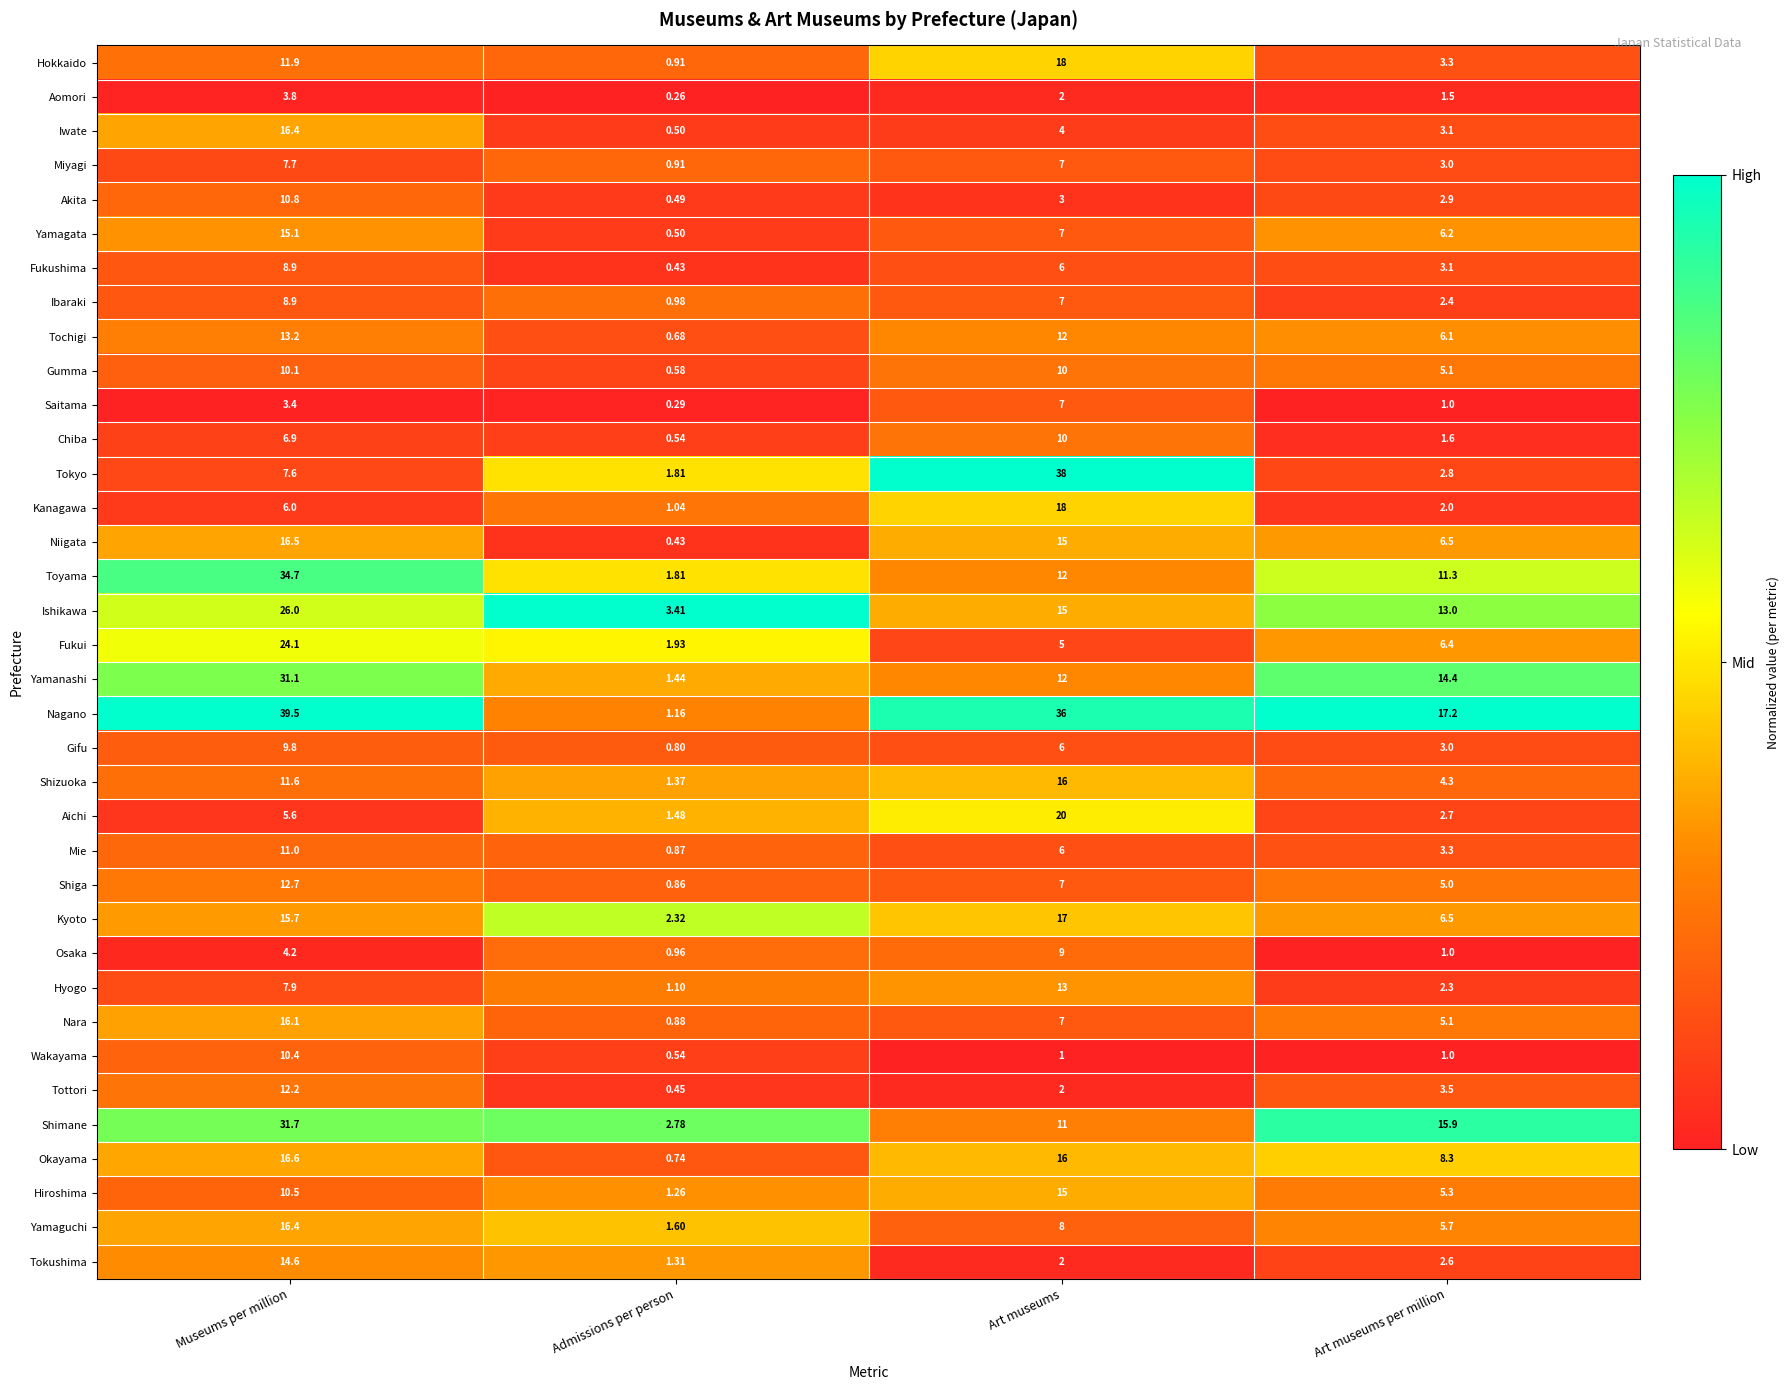

Which series has the largest range (max minus min)?

Nagano